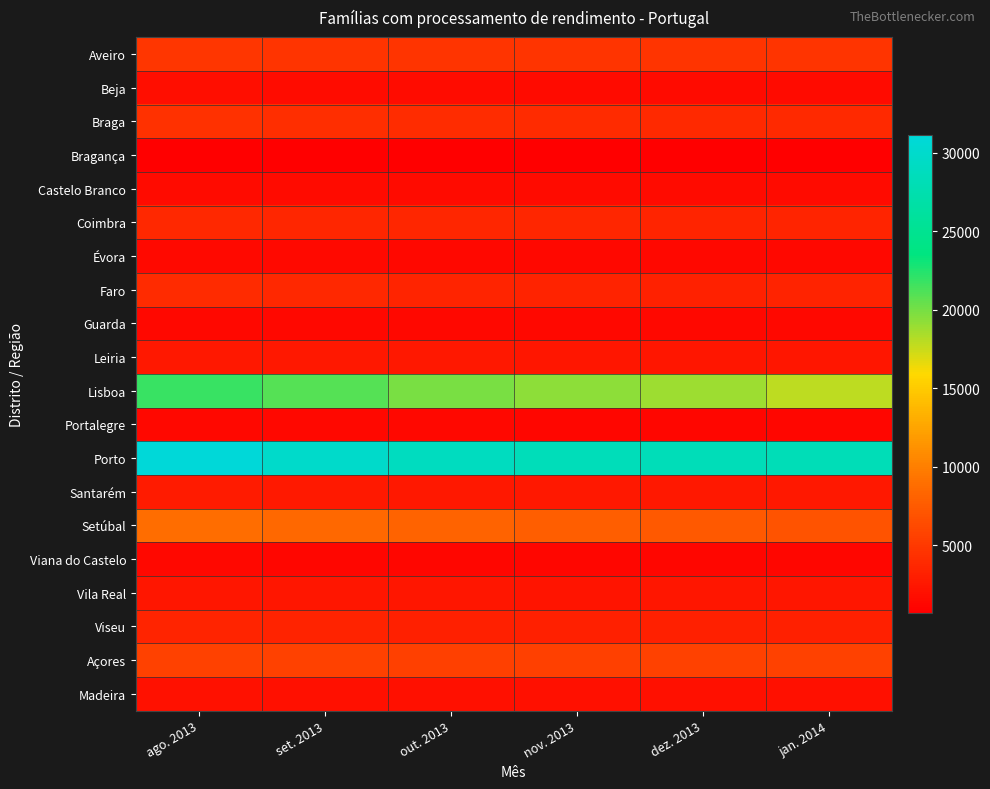

Reading left to right, list all the values displayed in this chart.

Aveiro: ago. 2013=4874	set. 2013=4729	out. 2013=4677	nov. 2013=4688	dez. 2013=4672	jan. 2014=4672
Beja: ago. 2013=1856	set. 2013=1767	out. 2013=1699	nov. 2013=1663	dez. 2013=1652	jan. 2014=1600
Braga: ago. 2013=4423	set. 2013=4240	out. 2013=4105	nov. 2013=4026	dez. 2013=3896	jan. 2014=3836
Bragança: ago. 2013=822	set. 2013=802	out. 2013=797	nov. 2013=773	dez. 2013=764	jan. 2014=719
Castelo Branco: ago. 2013=1605	set. 2013=1588	out. 2013=1575	nov. 2013=1583	dez. 2013=1585	jan. 2014=1581
Coimbra: ago. 2013=3804	set. 2013=3633	out. 2013=3586	nov. 2013=3594	dez. 2013=3539	jan. 2014=3494
Évora: ago. 2013=1456	set. 2013=1447	out. 2013=1361	nov. 2013=1372	dez. 2013=1430	jan. 2014=1429
Faro: ago. 2013=3961	set. 2013=3699	out. 2013=3496	nov. 2013=3358	dez. 2013=3314	jan. 2014=3408
Guarda: ago. 2013=1406	set. 2013=1354	out. 2013=1352	nov. 2013=1344	dez. 2013=1369	jan. 2014=1395
Leiria: ago. 2013=2610	set. 2013=2548	out. 2013=2503	nov. 2013=2484	dez. 2013=2442	jan. 2014=2451
Lisboa: ago. 2013=21746	set. 2013=20919	out. 2013=19951	nov. 2013=19312	dez. 2013=18770	jan. 2014=17921
Portalegre: ago. 2013=1390	set. 2013=1372	out. 2013=1328	nov. 2013=1303	dez. 2013=1296	jan. 2014=1290
Porto: ago. 2013=31120	set. 2013=29882	out. 2013=28952	nov. 2013=28486	dez. 2013=28312	jan. 2014=28235
Santarém: ago. 2013=2744	set. 2013=2661	out. 2013=2584	nov. 2013=2570	dez. 2013=2552	jan. 2014=2578
Setúbal: ago. 2013=8809	set. 2013=8536	out. 2013=8172	nov. 2013=7799	dez. 2013=7452	jan. 2014=7012
Viana do Castelo: ago. 2013=1319	set. 2013=1303	out. 2013=1250	nov. 2013=1285	dez. 2013=1303	jan. 2014=1273
Vila Real: ago. 2013=2490	set. 2013=2426	out. 2013=2399	nov. 2013=2375	dez. 2013=2398	jan. 2014=2429
Viseu: ago. 2013=3511	set. 2013=3347	out. 2013=3208	nov. 2013=3146	dez. 2013=3124	jan. 2014=3096
Açores: ago. 2013=5705	set. 2013=5595	out. 2013=5561	nov. 2013=5562	dez. 2013=5645	jan. 2014=5696
Madeira: ago. 2013=2074	set. 2013=2014	out. 2013=1976	nov. 2013=1947	dez. 2013=1957	jan. 2014=1944